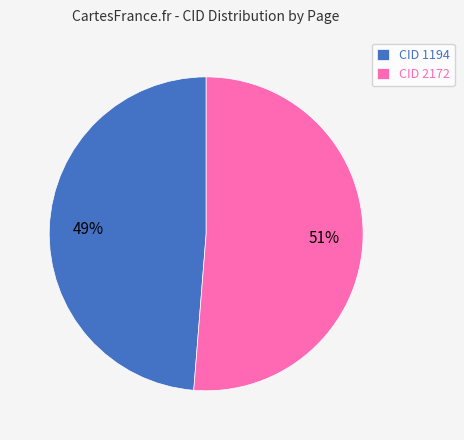

What percentage is the CID 2172 slice, to the nearest percent?

51%